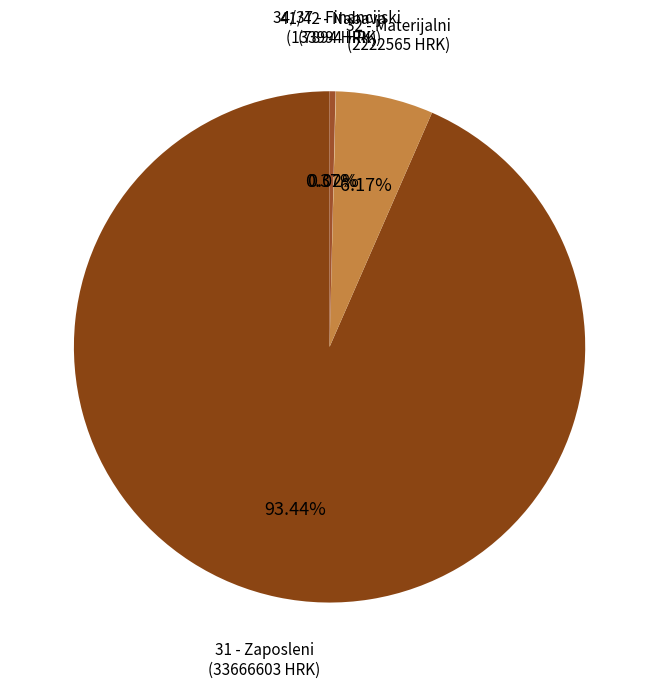

Which category accounts for the majority?

31 - Zaposleni (33666603 HRK)